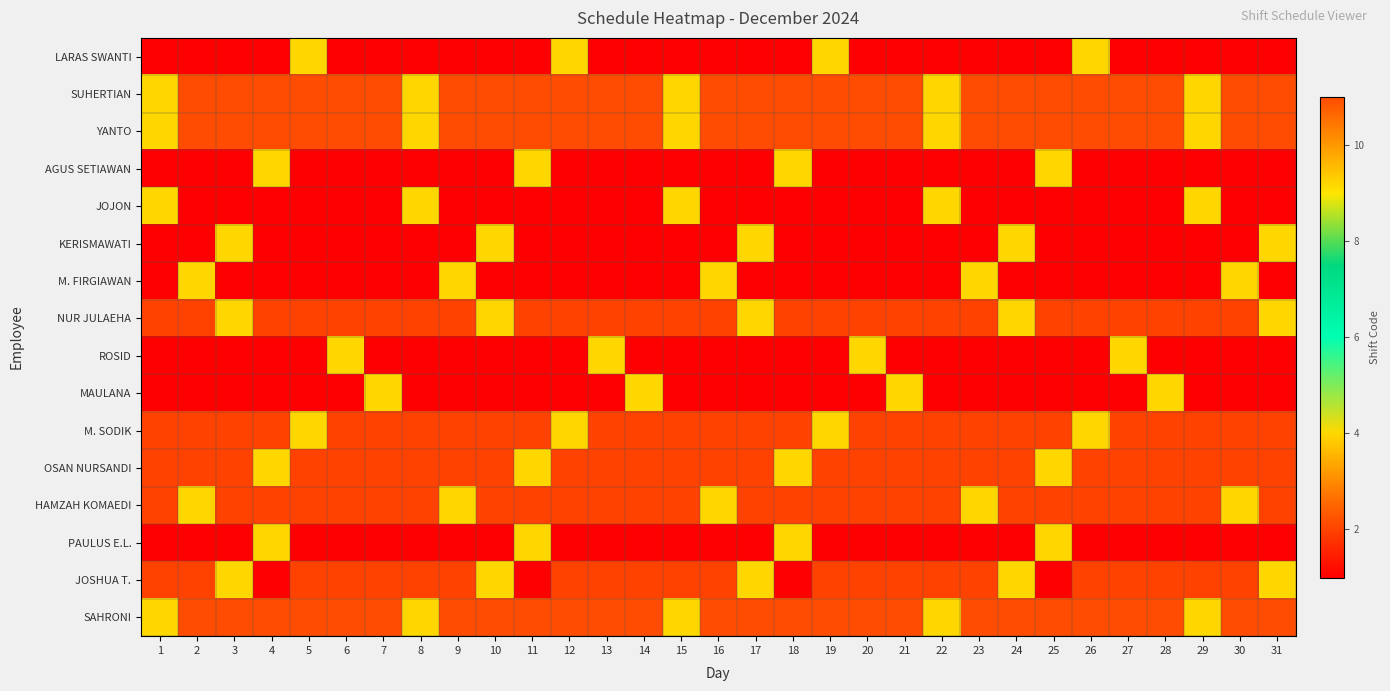

Reading left to right, transcribe all the data shown in this chart.

LARAS SWANTI: 1=1	2=1	3=1	4=1	5=4	6=1	7=1	8=1	9=1	10=1	11=1	12=4	13=1	14=1	15=1	16=1	17=1	18=1	19=4	20=1	21=1	22=1	23=1	24=1	25=1	26=4	27=1	28=1	29=1	30=1	31=1
SUHERTIAN: 1=4	2=11	3=11	4=11	5=11	6=11	7=11	8=4	9=11	10=11	11=11	12=11	13=11	14=11	15=4	16=11	17=11	18=11	19=11	20=11	21=11	22=4	23=11	24=11	25=11	26=11	27=11	28=11	29=4	30=11	31=11
YANTO: 1=4	2=11	3=11	4=11	5=11	6=11	7=11	8=4	9=11	10=11	11=11	12=11	13=11	14=11	15=4	16=11	17=11	18=11	19=11	20=11	21=11	22=4	23=11	24=11	25=11	26=11	27=11	28=11	29=4	30=11	31=11
AGUS SETIAWAN: 1=1	2=1	3=1	4=4	5=1	6=1	7=1	8=1	9=1	10=1	11=4	12=1	13=1	14=1	15=1	16=1	17=1	18=4	19=1	20=1	21=1	22=1	23=1	24=1	25=4	26=1	27=1	28=1	29=1	30=1	31=1
JOJON: 1=4	2=1	3=1	4=1	5=1	6=1	7=1	8=4	9=1	10=1	11=1	12=1	13=1	14=1	15=4	16=1	17=1	18=1	19=1	20=1	21=1	22=4	23=1	24=1	25=1	26=1	27=1	28=1	29=4	30=1	31=1
KERISMAWATI: 1=1	2=1	3=4	4=1	5=1	6=1	7=1	8=1	9=1	10=4	11=1	12=1	13=1	14=1	15=1	16=1	17=4	18=1	19=1	20=1	21=1	22=1	23=1	24=4	25=1	26=1	27=1	28=1	29=1	30=1	31=4
M. FIRGIAWAN: 1=1	2=4	3=1	4=1	5=1	6=1	7=1	8=1	9=4	10=1	11=1	12=1	13=1	14=1	15=1	16=4	17=1	18=1	19=1	20=1	21=1	22=1	23=4	24=1	25=1	26=1	27=1	28=1	29=1	30=4	31=1
NUR JULAEHA: 1=2	2=2	3=4	4=2	5=2	6=2	7=2	8=2	9=2	10=4	11=2	12=2	13=2	14=2	15=2	16=2	17=4	18=2	19=2	20=2	21=2	22=2	23=2	24=4	25=2	26=2	27=2	28=2	29=2	30=2	31=4
ROSID: 1=1	2=1	3=1	4=1	5=1	6=4	7=1	8=1	9=1	10=1	11=1	12=1	13=4	14=1	15=1	16=1	17=1	18=1	19=1	20=4	21=1	22=1	23=1	24=1	25=1	26=1	27=4	28=1	29=1	30=1	31=1
MAULANA: 1=1	2=1	3=1	4=1	5=1	6=1	7=4	8=1	9=1	10=1	11=1	12=1	13=1	14=4	15=1	16=1	17=1	18=1	19=1	20=1	21=4	22=1	23=1	24=1	25=1	26=1	27=1	28=4	29=1	30=1	31=1
M. SODIK: 1=2	2=2	3=2	4=2	5=4	6=2	7=2	8=2	9=2	10=2	11=2	12=4	13=2	14=2	15=2	16=2	17=2	18=2	19=4	20=2	21=2	22=2	23=2	24=2	25=2	26=4	27=2	28=2	29=2	30=2	31=2
OSAN NURSANDI: 1=2	2=2	3=2	4=4	5=2	6=2	7=2	8=2	9=2	10=2	11=4	12=2	13=2	14=2	15=2	16=2	17=2	18=4	19=2	20=2	21=2	22=2	23=2	24=2	25=4	26=2	27=2	28=2	29=2	30=2	31=2
HAMZAH KOMAEDI: 1=2	2=4	3=2	4=2	5=2	6=2	7=2	8=2	9=4	10=2	11=2	12=2	13=2	14=2	15=2	16=4	17=2	18=2	19=2	20=2	21=2	22=2	23=4	24=2	25=2	26=2	27=2	28=2	29=2	30=4	31=2
PAULUS E.L.: 1=1	2=1	3=1	4=4	5=1	6=1	7=1	8=1	9=1	10=1	11=4	12=1	13=1	14=1	15=1	16=1	17=1	18=4	19=1	20=1	21=1	22=1	23=1	24=1	25=4	26=1	27=1	28=1	29=1	30=1	31=1
JOSHUA T.: 1=2	2=2	3=4	4=1	5=2	6=2	7=2	8=2	9=2	10=4	11=1	12=2	13=2	14=2	15=2	16=2	17=4	18=1	19=2	20=2	21=2	22=2	23=2	24=4	25=1	26=2	27=2	28=2	29=2	30=2	31=4
SAHRONI: 1=4	2=11	3=11	4=11	5=11	6=11	7=11	8=4	9=11	10=11	11=11	12=11	13=11	14=11	15=4	16=11	17=11	18=11	19=11	20=11	21=11	22=4	23=11	24=11	25=11	26=11	27=11	28=11	29=4	30=11	31=11